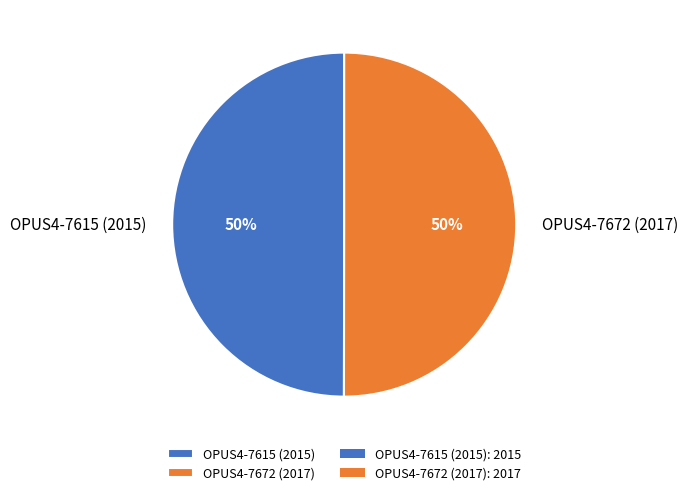

Is the sum of OPUS4-7615 (2015) and OPUS4-7672 (2017) greater than half?

Yes